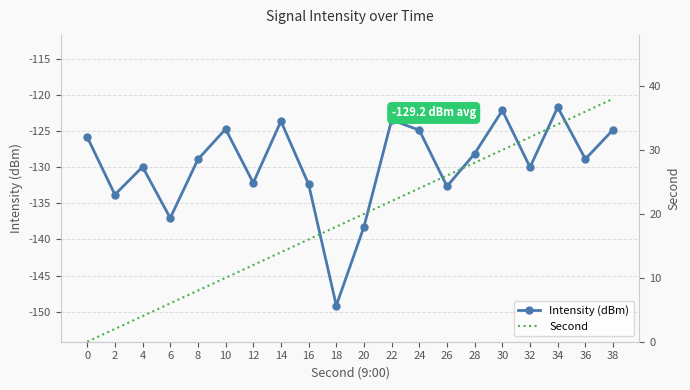

Reading left to right, transcribe all the data shown in this chart.

Intensity (dBm): -125.8	-133.8	-130.0	-137.0	-128.9	-124.7	-132.2	-123.7	-132.4	-149.1	-138.2	-123.5	-124.9	-132.7	-128.1	-122.2	-130.0	-121.7	-128.9	-124.8
Second: 0.0	2.0	4.0	6.0	8.0	10.0	12.0	14.0	16.0	18.0	20.0	22.0	24.0	26.0	28.0	30.0	32.0	34.0	36.0	38.0